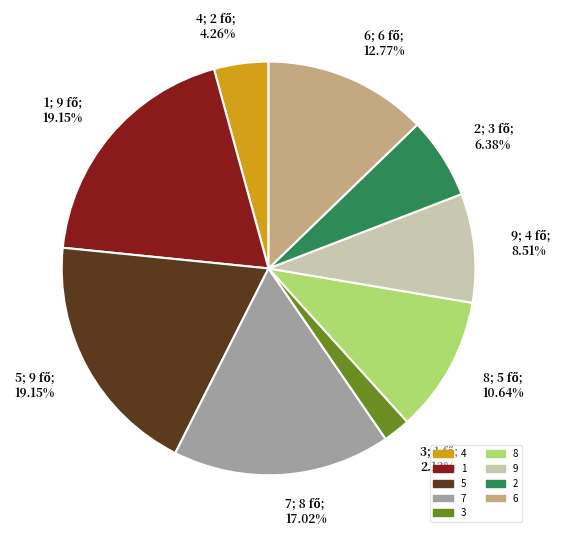

True or false: 9 accounts for 1% of the total.

False